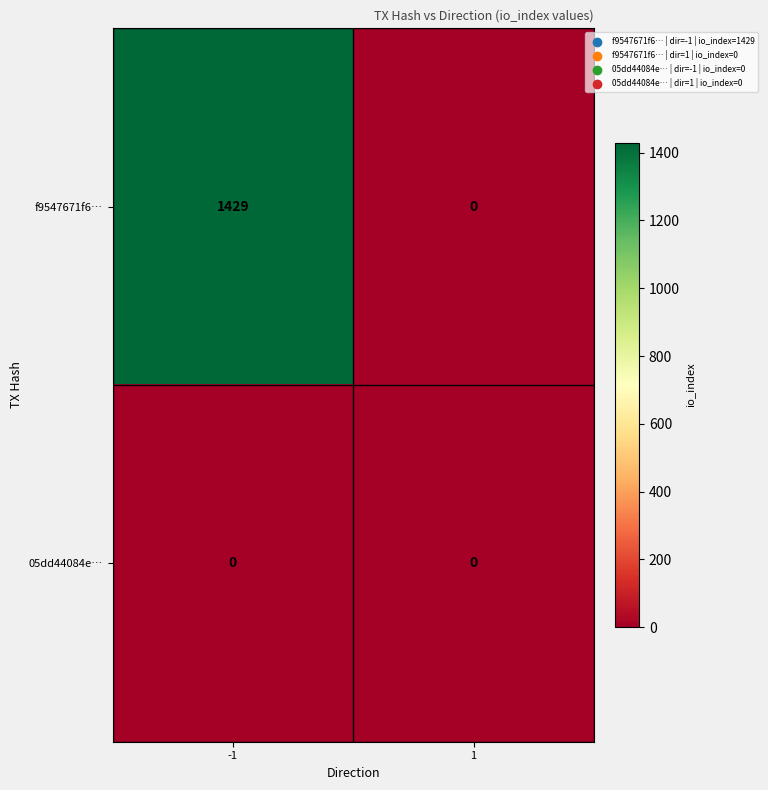

Is it true that f9547671f6… equals 0 at 1?

True